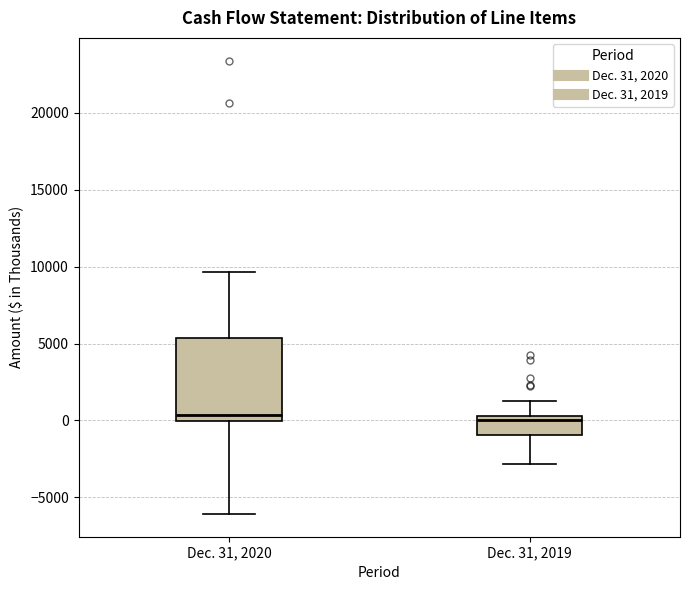

Reading left to right, read every box against the y-axis: the position of its median line, the range the box covers, and the ends of its whiskers. The values are not printed on the chart, so give them approximately, as read against the axis.

Dec. 31, 2020: median 500, box 0 to 5500, whiskers -6000 to 9500
Dec. 31, 2019: median 0, box -1000 to 500, whiskers -3000 to 1500